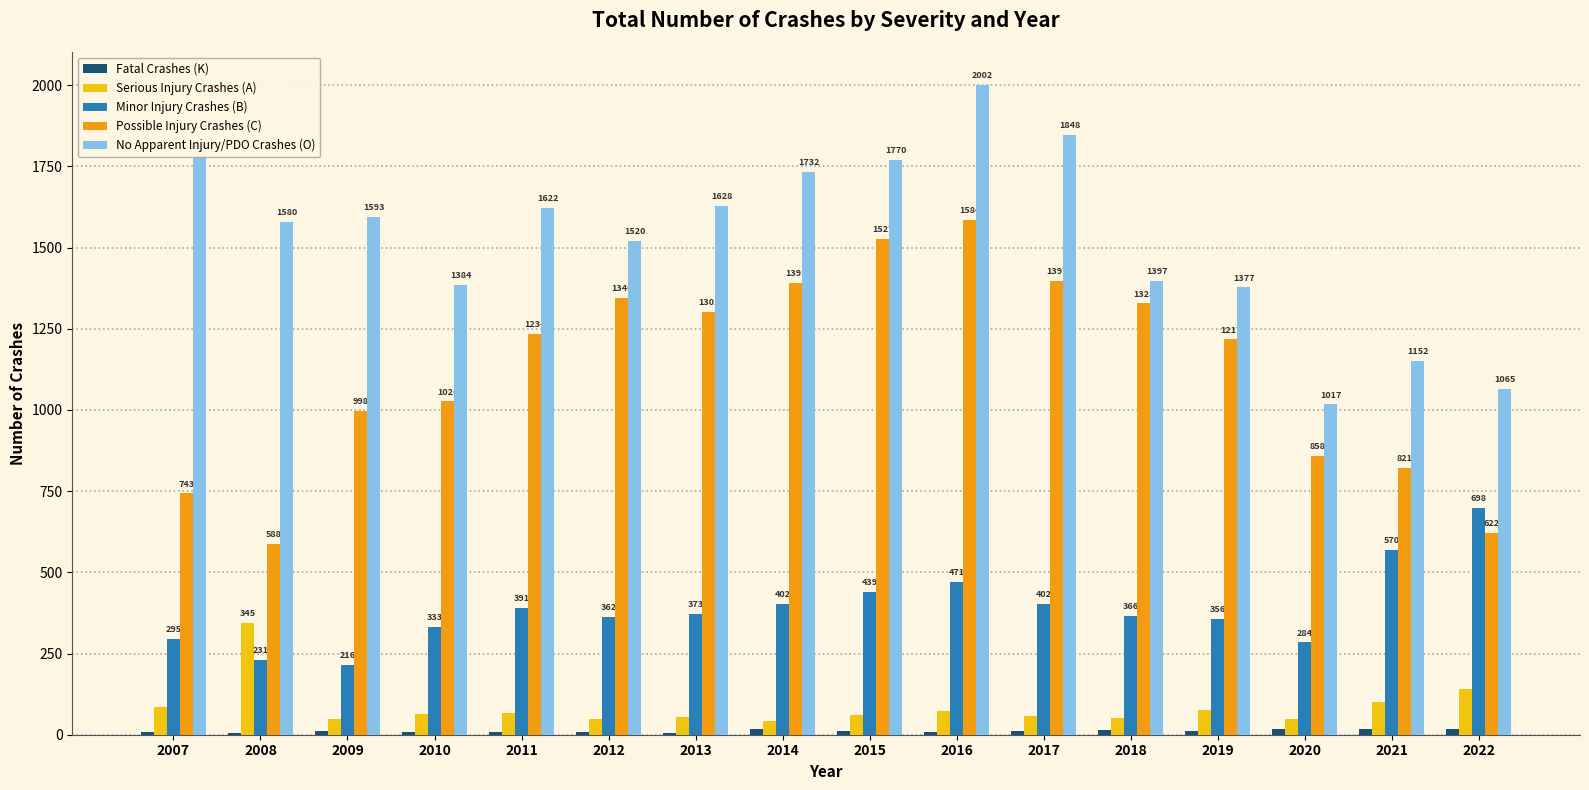

How many distinct data groups are displayed?

5